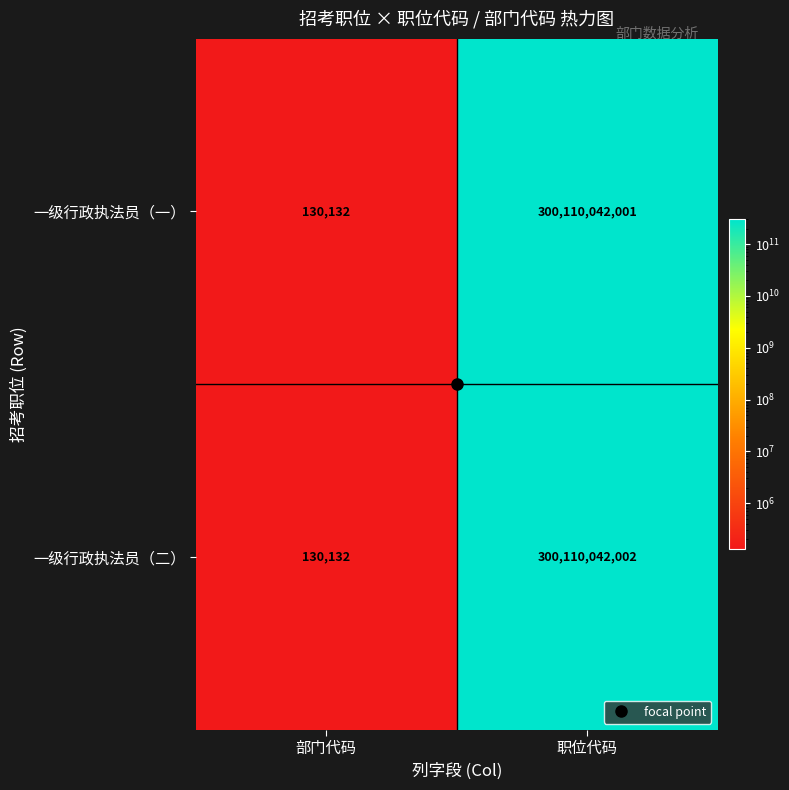

Which series has the largest total across all categories?

一级行政执法员（二）